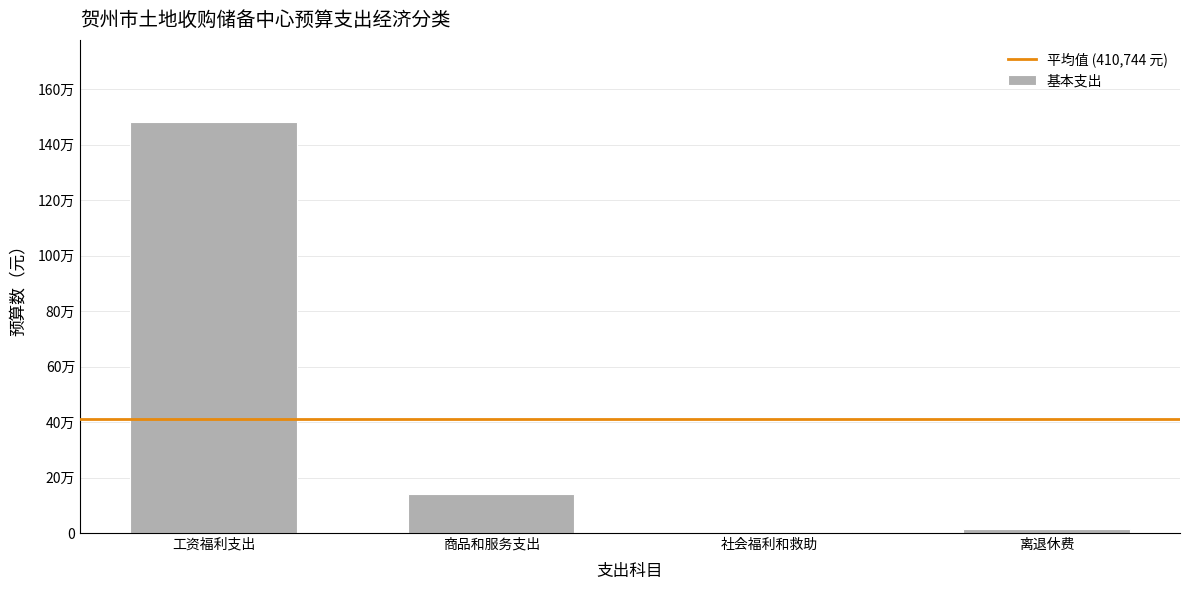

What is the minimum value shown in the chart?

4476.0